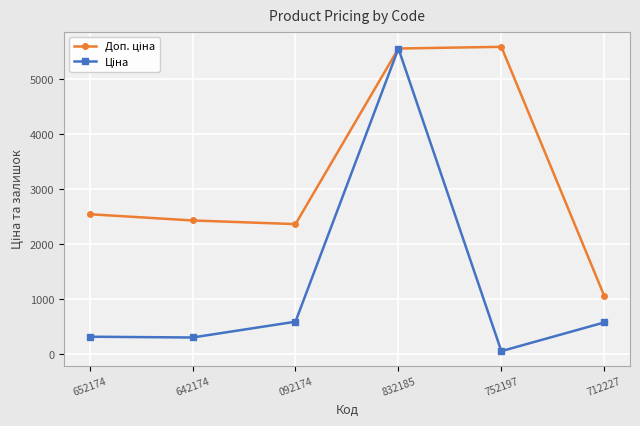

What is the spread (max minus min) of values at 712227?

481.9